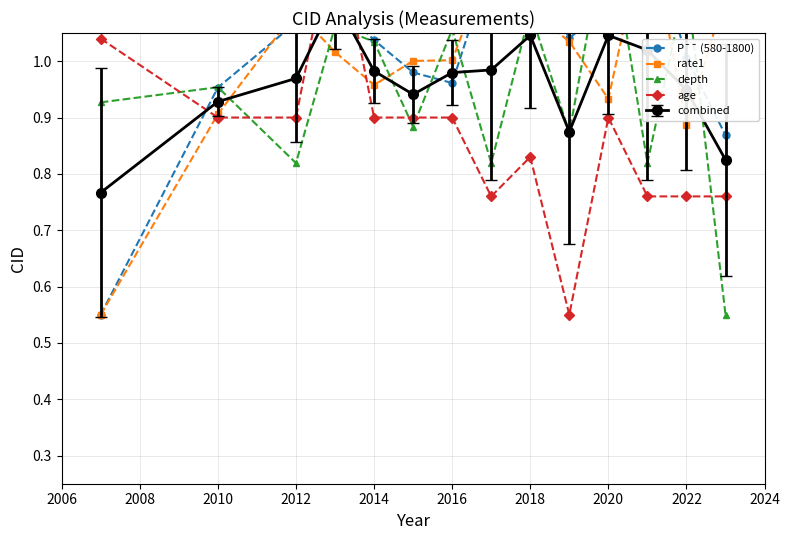

Is the value of depth at 10 greater than the value of rate1 at 11?

No